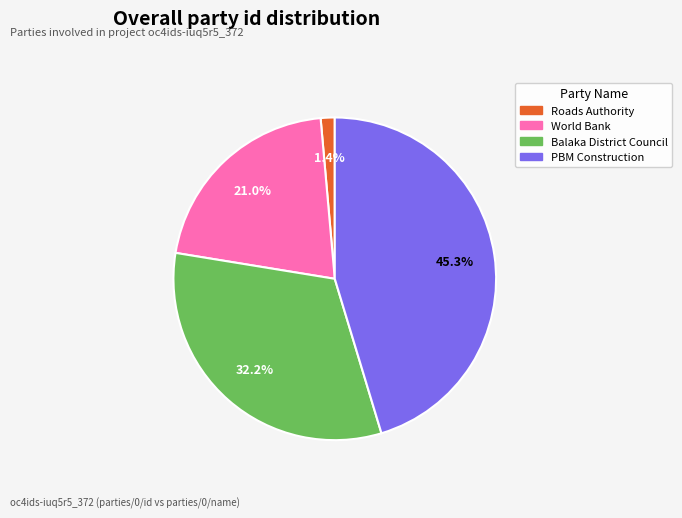

Which has a higher value, PBM Construction or Balaka District Council?

PBM Construction